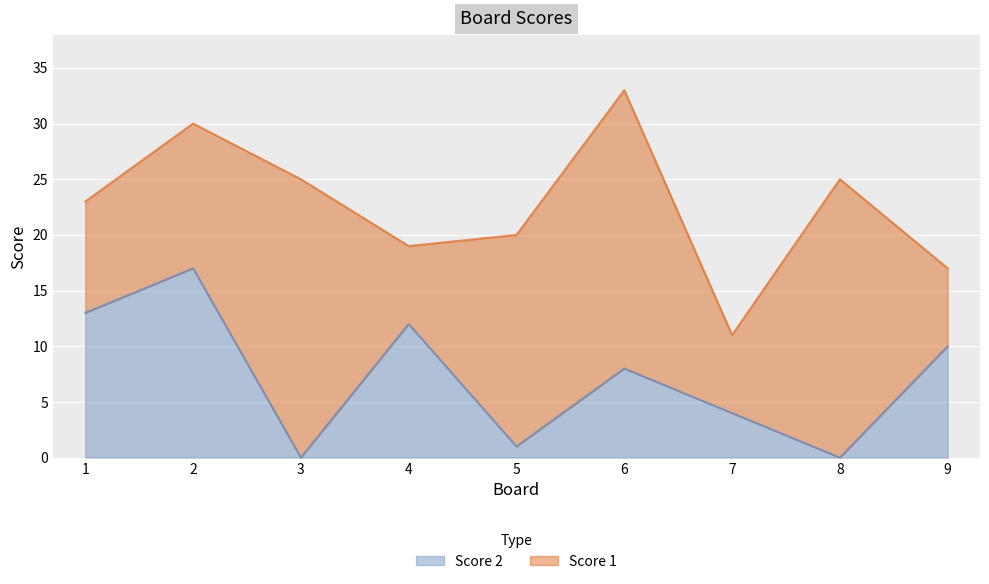

How many values exceed 8?

4